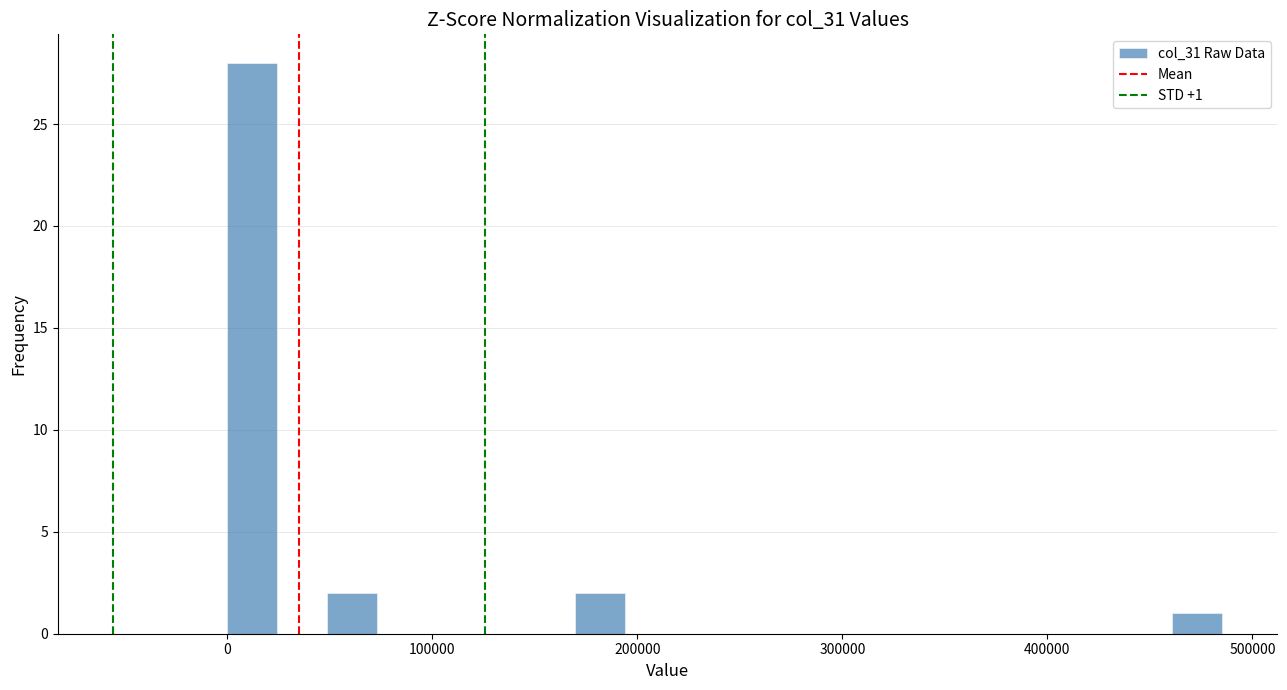

Around what value on the x-axis is the tallest bar? Give the approximate position of its centre, as read against the axis.

10000